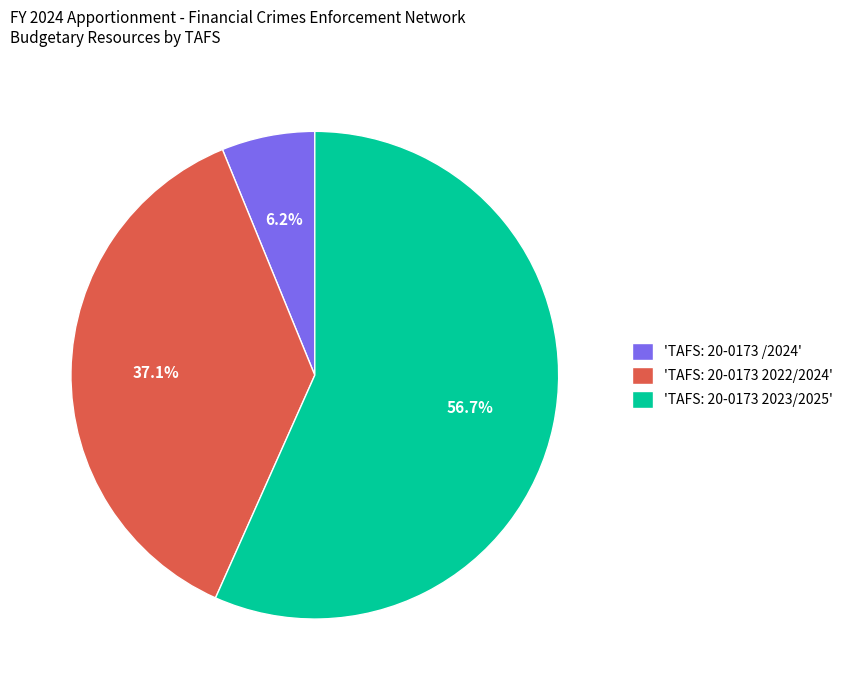

Which has a higher value, 'TAFS: 20-0173 2022/2024' or 'TAFS: 20-0173 2023/2025'?

'TAFS: 20-0173 2023/2025'